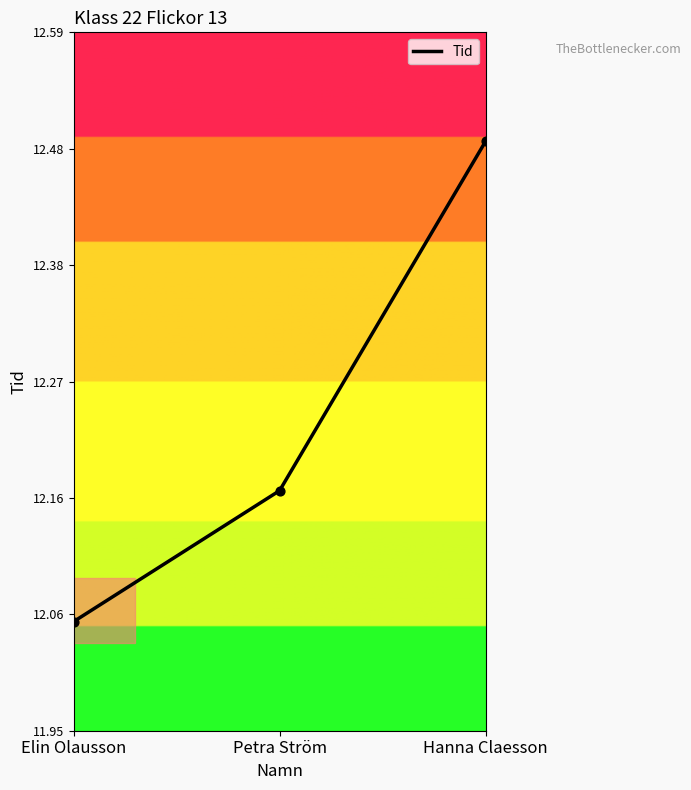

What is the change in value from Elin Olausson to Hanna Claesson?

+0.4